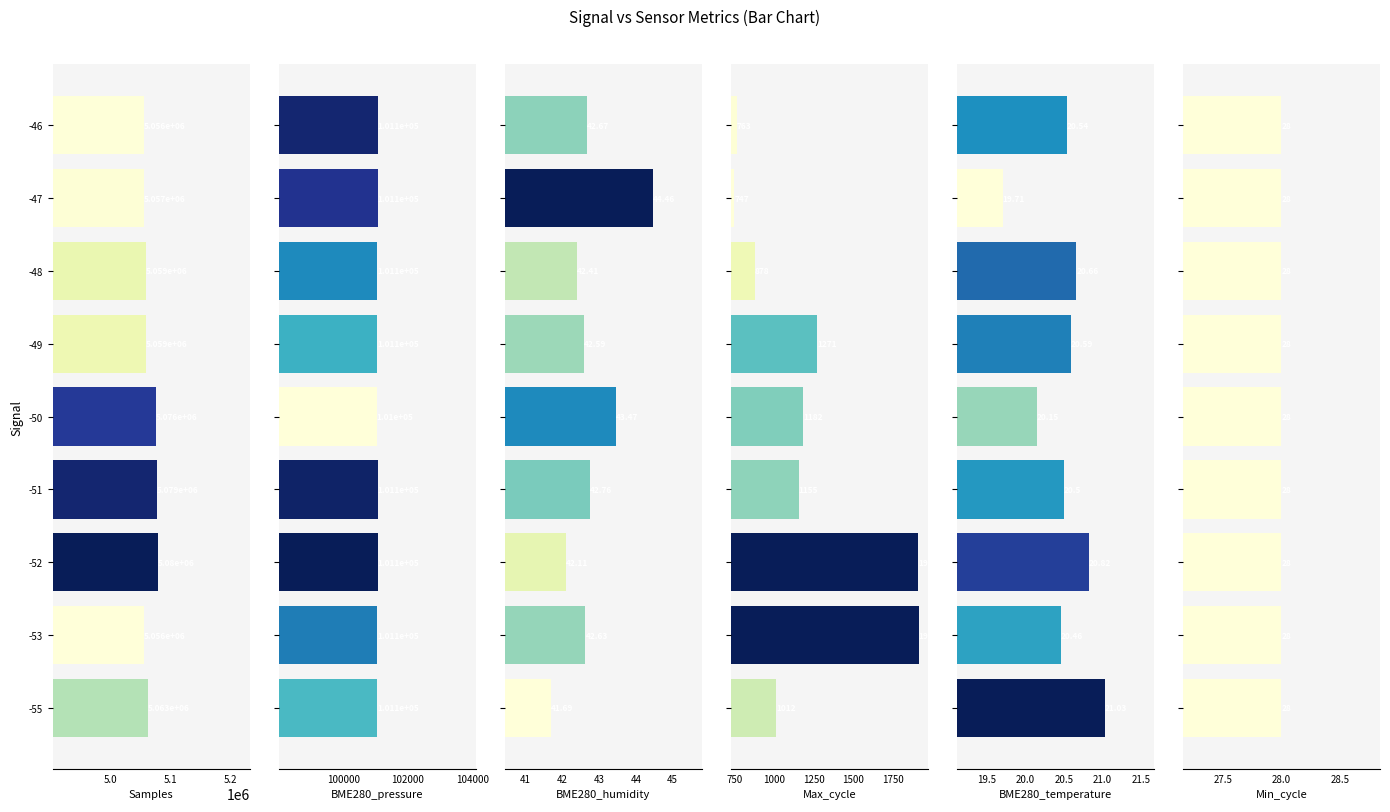

What is the average value of the BME280_pressure series?

101058.1